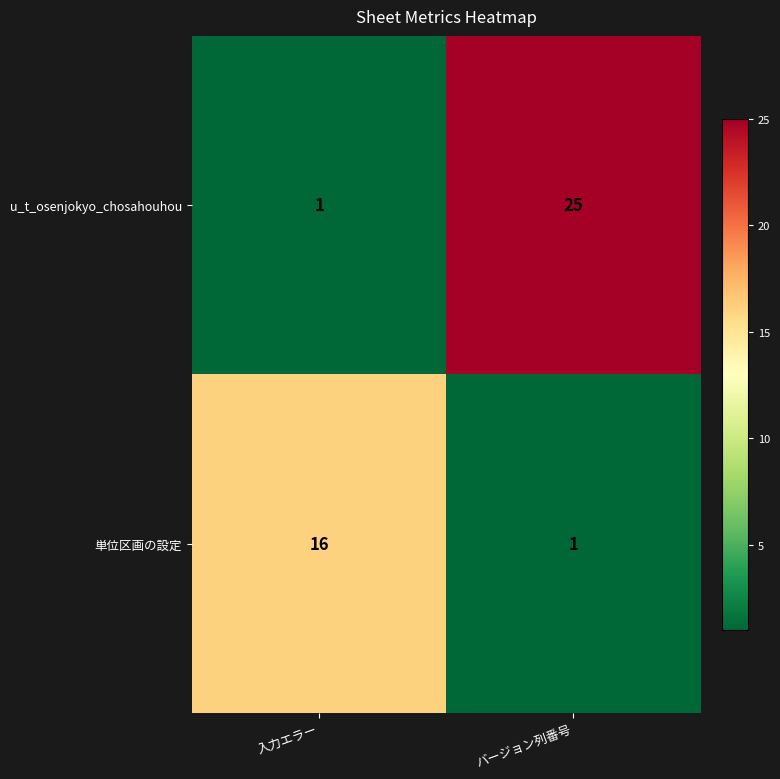

Which label corresponds to the largest value in the chart?

バージョン列番号